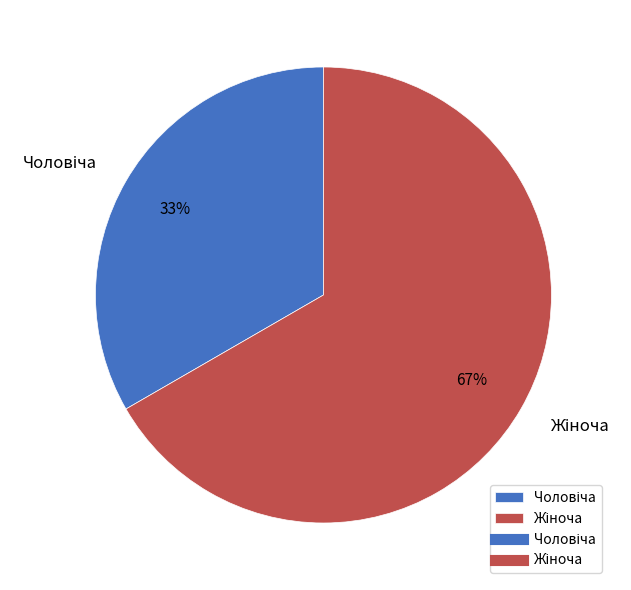

Is there any slice that represents more than half of the pie?

Yes